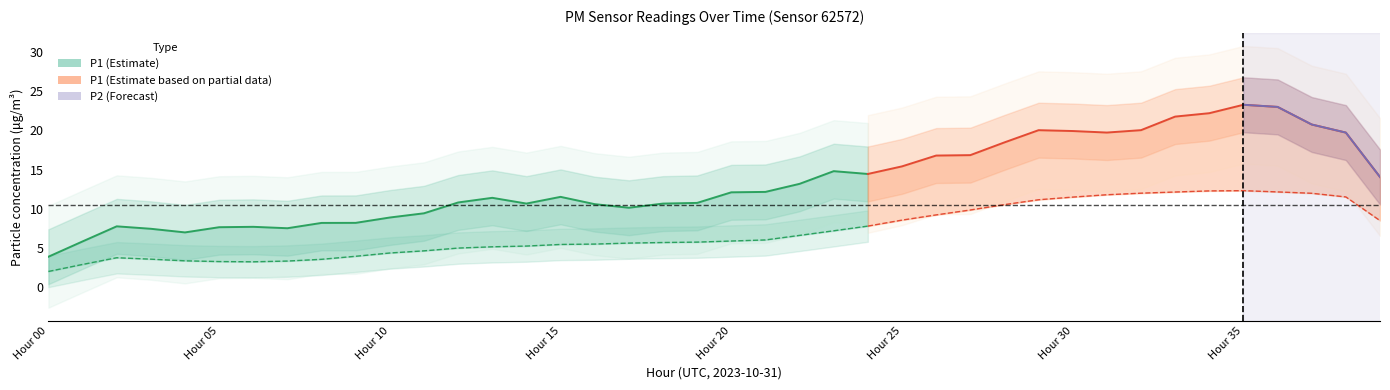

How many lines are shown in the chart?

2